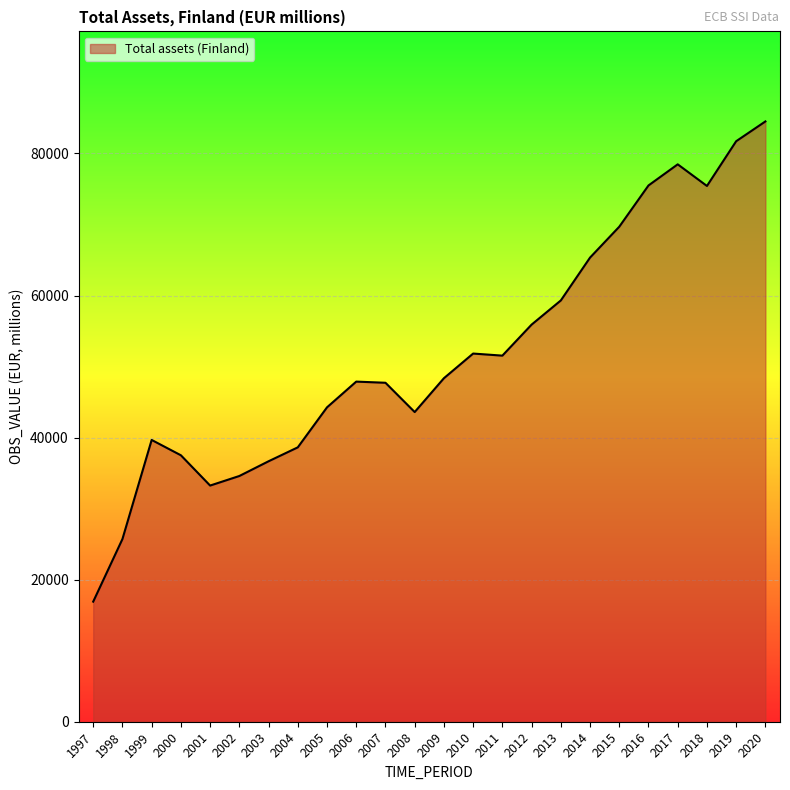

What is the change in value from 2014 to 2019?

+16381